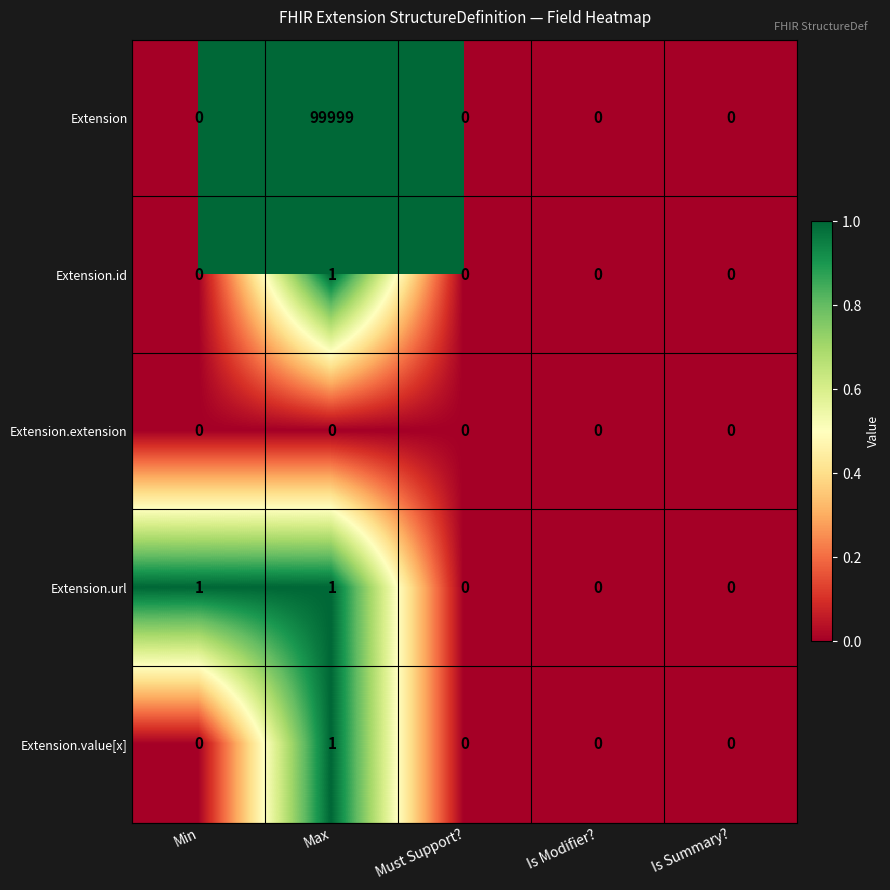

Count the Extension.value[x] values in the range 0 to 1.

5